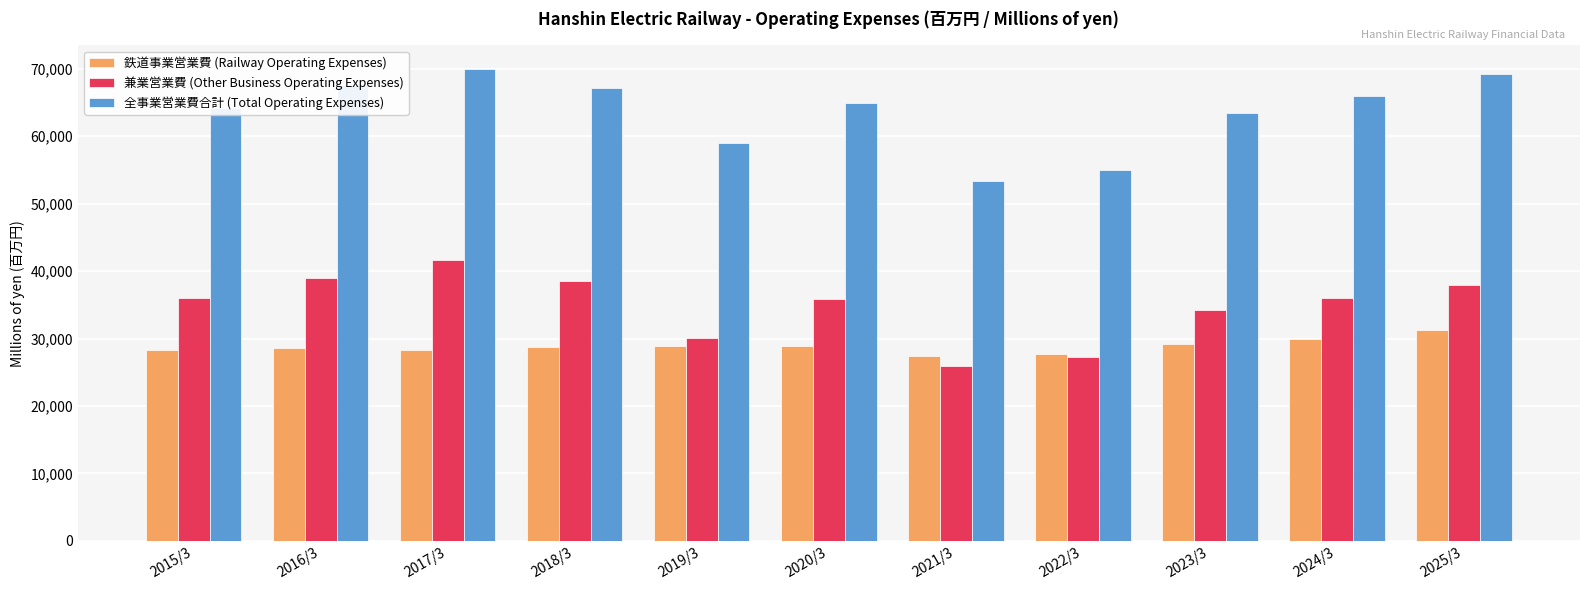

What is the spread (max minus min) of values at 2015/3?

35988